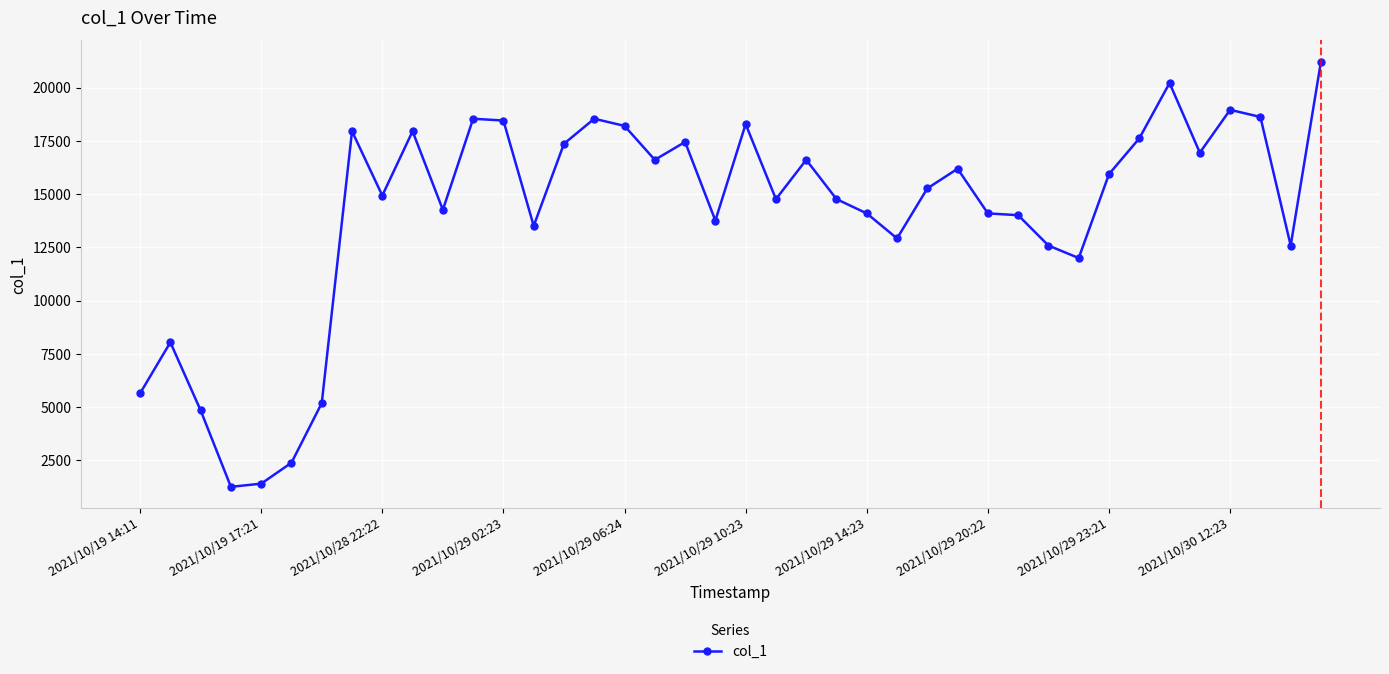

True or false: the data has more than 0 interior local peaks.

True